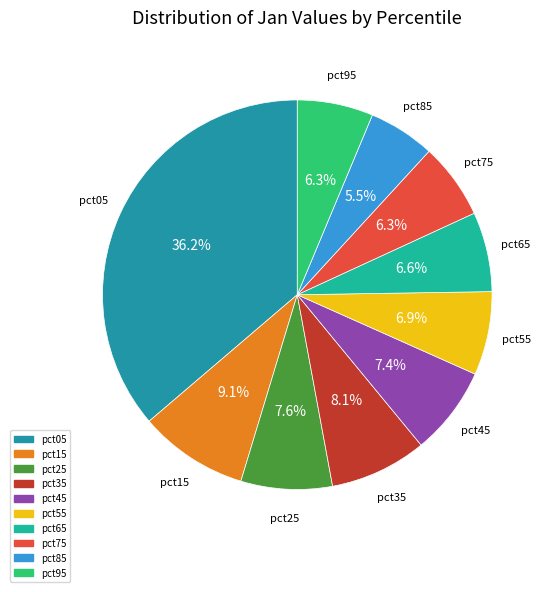

Is it true that pct25 is 20% of the pie?

False